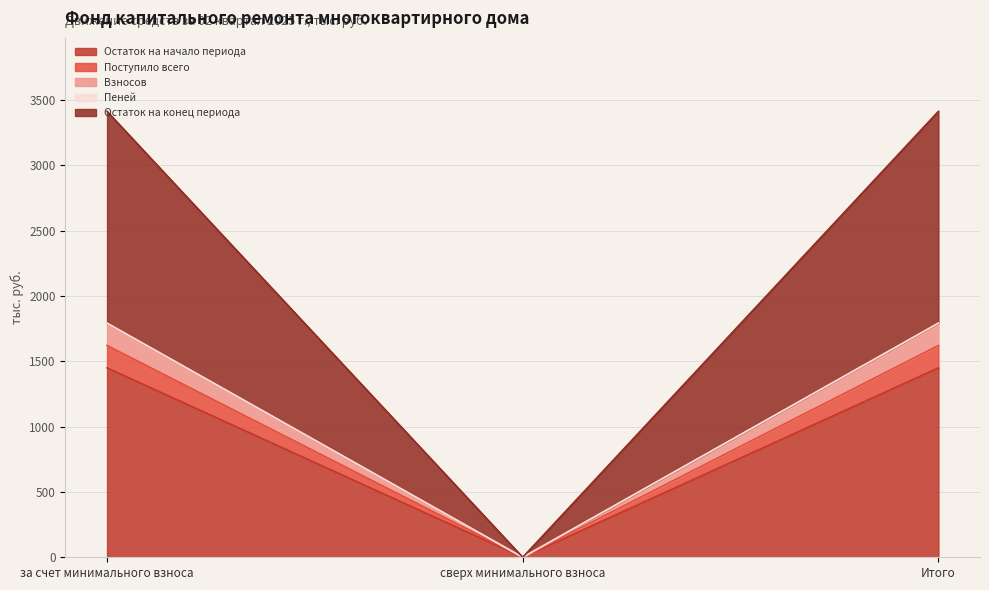

Does the chart have visible grid lines?

Yes